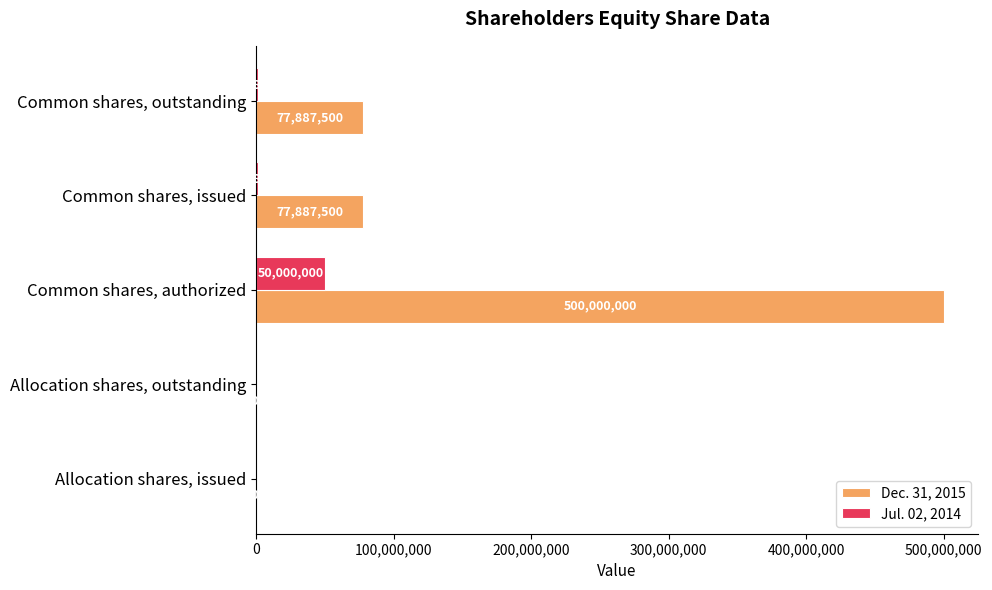

What is the sum of the Dec. 31, 2015 values at Allocation shares, outstanding and Allocation shares, issued?

2000